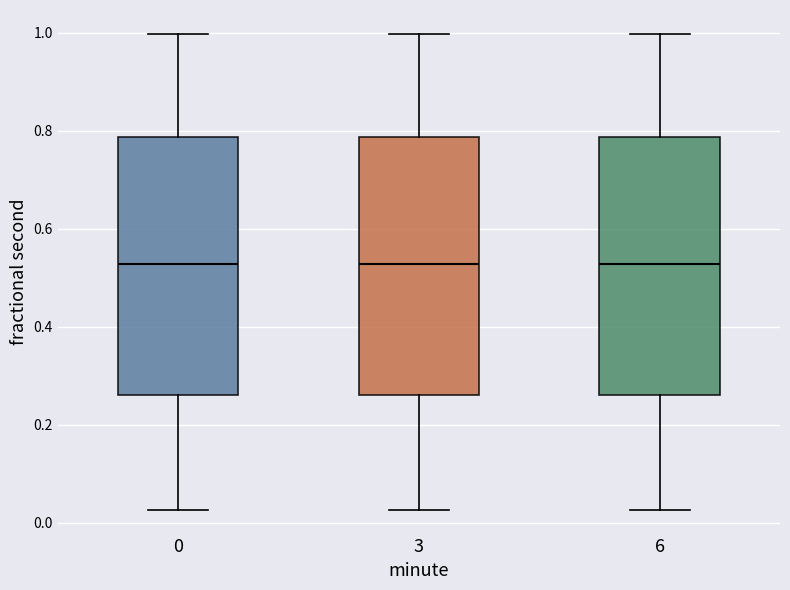

Reading left to right, transcribe this box plot: for each box, give where its median line is, the range the box spans, and where its two whiskers end, as read against the y-axis. The values are not printed on the chart, so give them approximately, as read against the axis.

0: median 0.52, box 0.26 to 0.78, whiskers 0.02 to 1.00
3: median 0.52, box 0.26 to 0.78, whiskers 0.02 to 1.00
6: median 0.52, box 0.26 to 0.78, whiskers 0.02 to 1.00